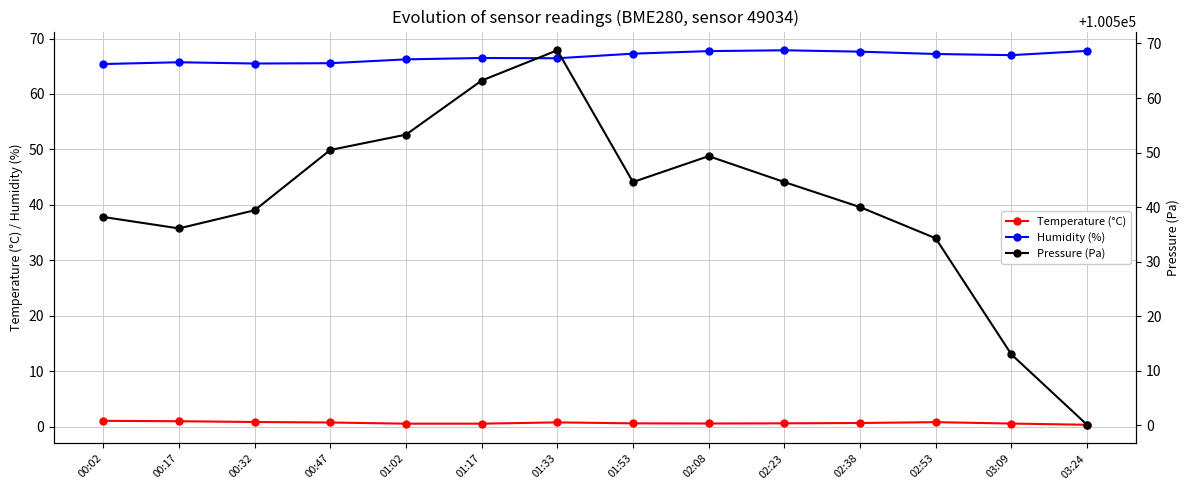

Which series changed the most between 02:38 and 03:09?

Pressure (Pa)